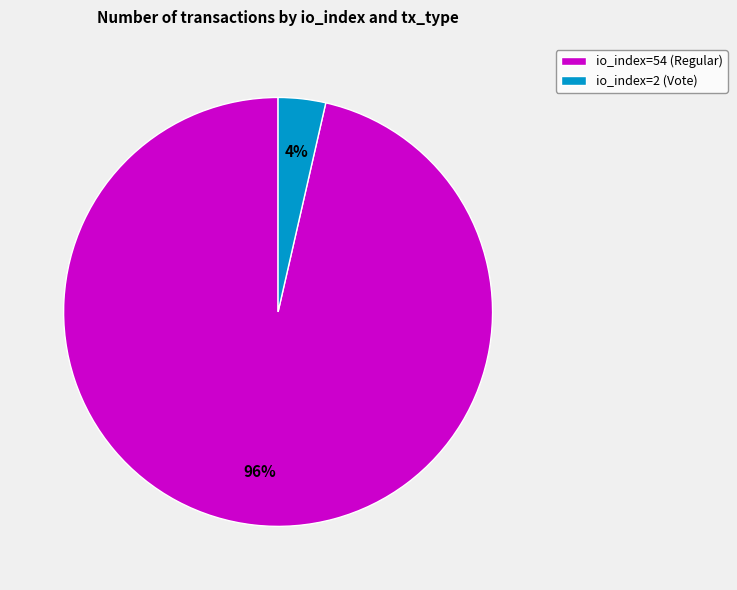

To the nearest percent, what portion does io_index=2 (Vote) represent?

4%